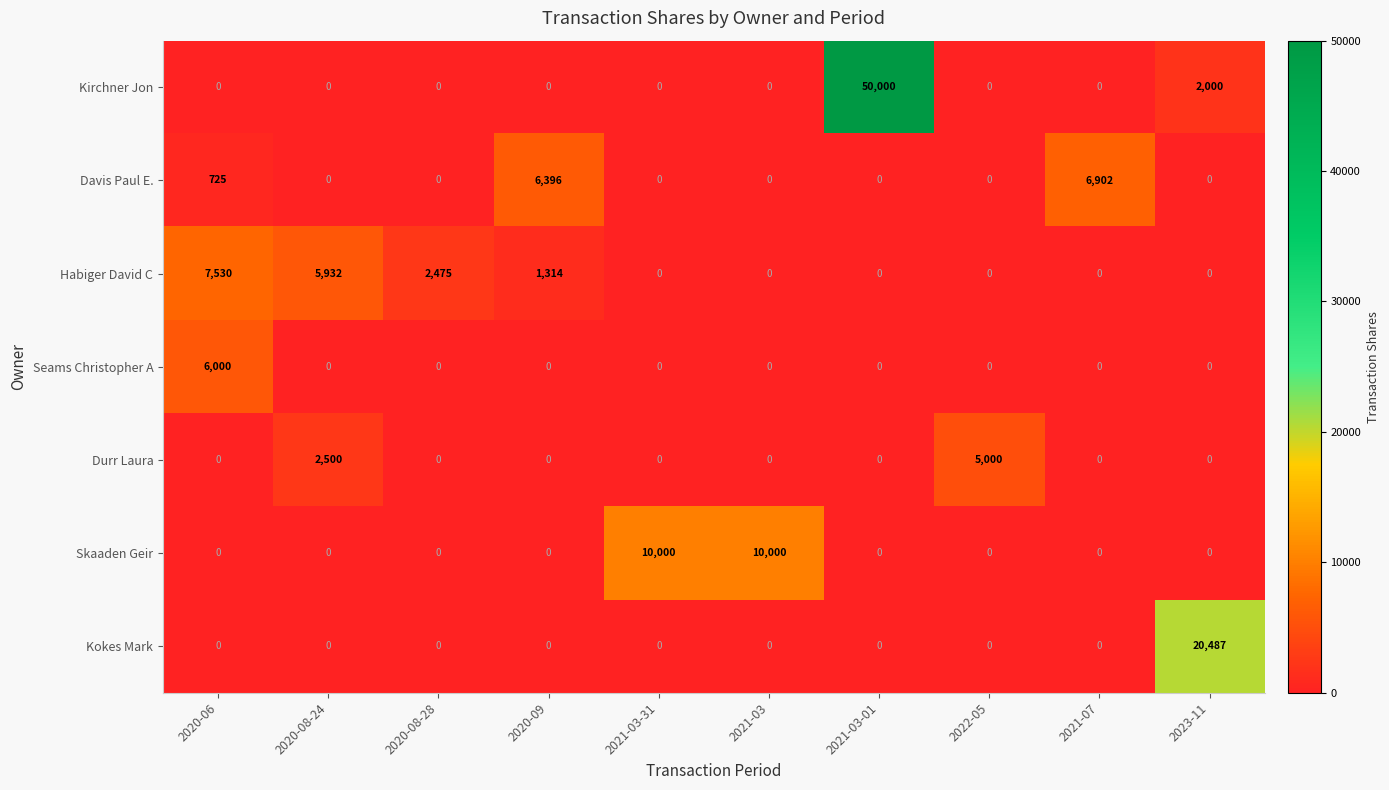

True or false: Skaaden Geir has a value of 0 at 2020-09.

True